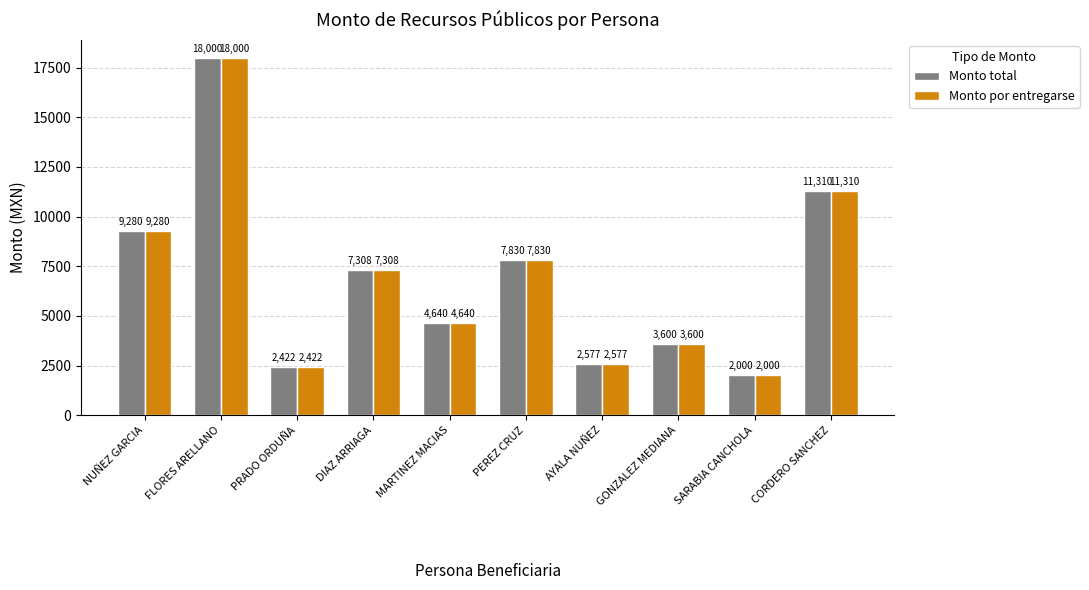

What is the difference between the maximum and minimum values in the Monto por entregarse series?

16000.0